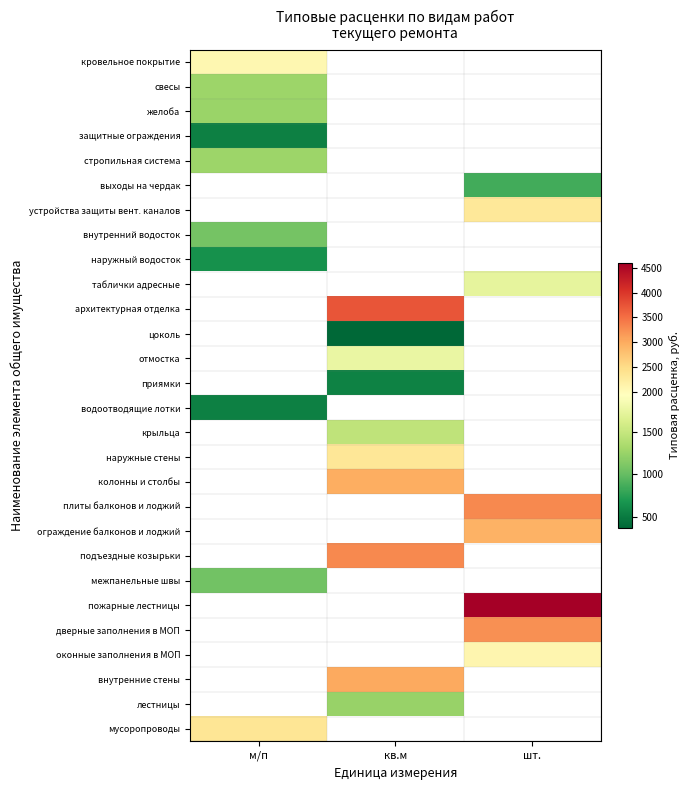

Is the value of мусоропроводы at шт. greater than the value of наружные стены at кв.м?

No